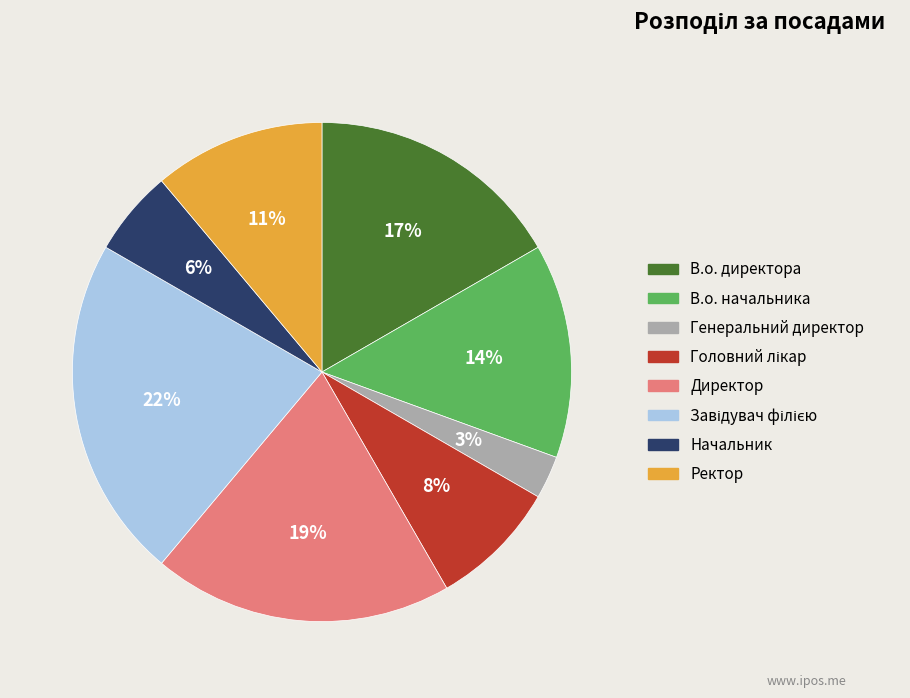

To the nearest percent, what is the difference between the Генеральний директор and В.о. начальника slice percentages?

11%